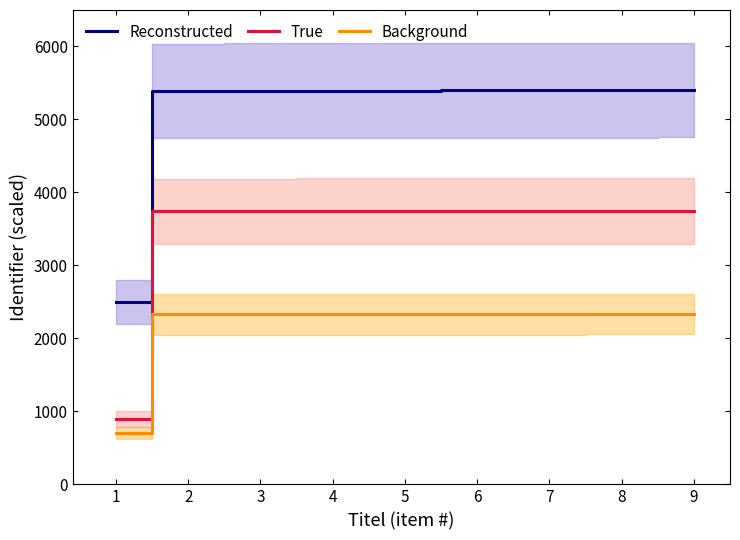

Where is Reconstructed nearest to the value 3951?

2